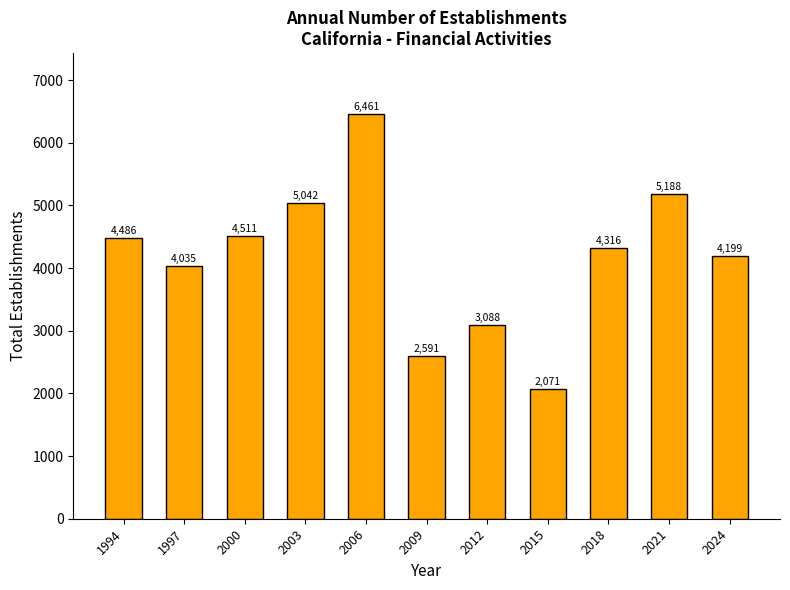

Which has a higher value, 1994 or 2003?

2003